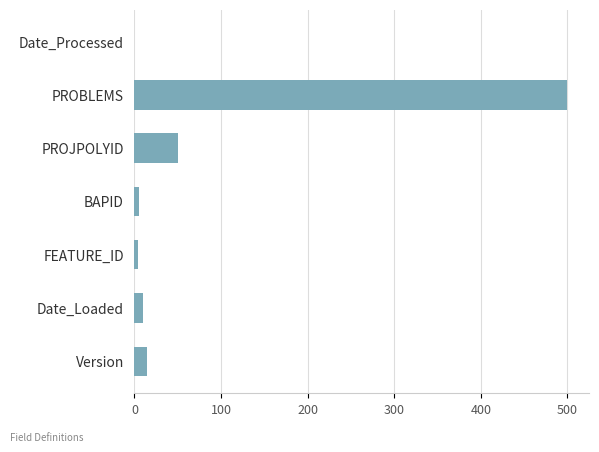

Is it true that the value at PROJPOLYID is 50?

True